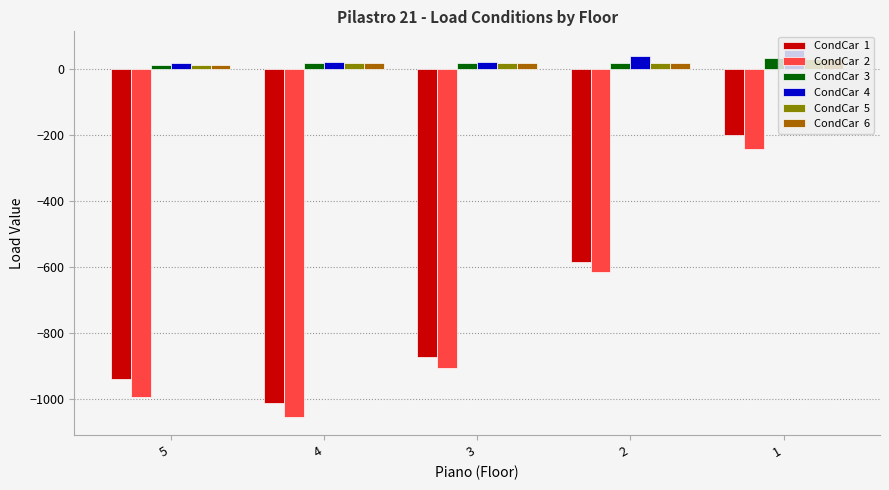

Which category has the highest value across all series?

1